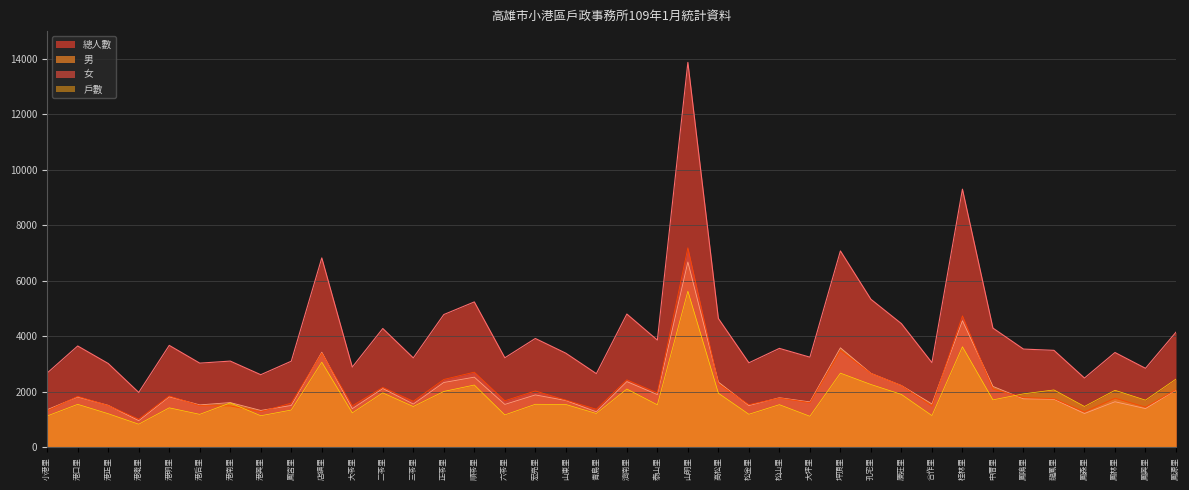

True or false: 男 and 總人數 intersect in this chart.

False